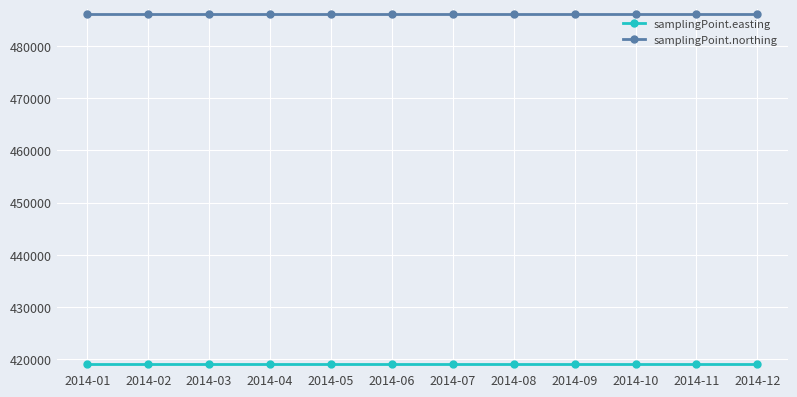

Reading left to right, extract all data points from this chart.

samplingPoint.easting: 2014-01=419133	2014-02=419133	2014-03=419133	2014-04=419133	2014-05=419133	2014-06=419133	2014-07=419133	2014-08=419133	2014-09=419133	2014-10=419133	2014-11=419133	2014-12=419133
samplingPoint.northing: 2014-01=486001	2014-02=486001	2014-03=486001	2014-04=486001	2014-05=486001	2014-06=486001	2014-07=486001	2014-08=486001	2014-09=486001	2014-10=486001	2014-11=486001	2014-12=486001